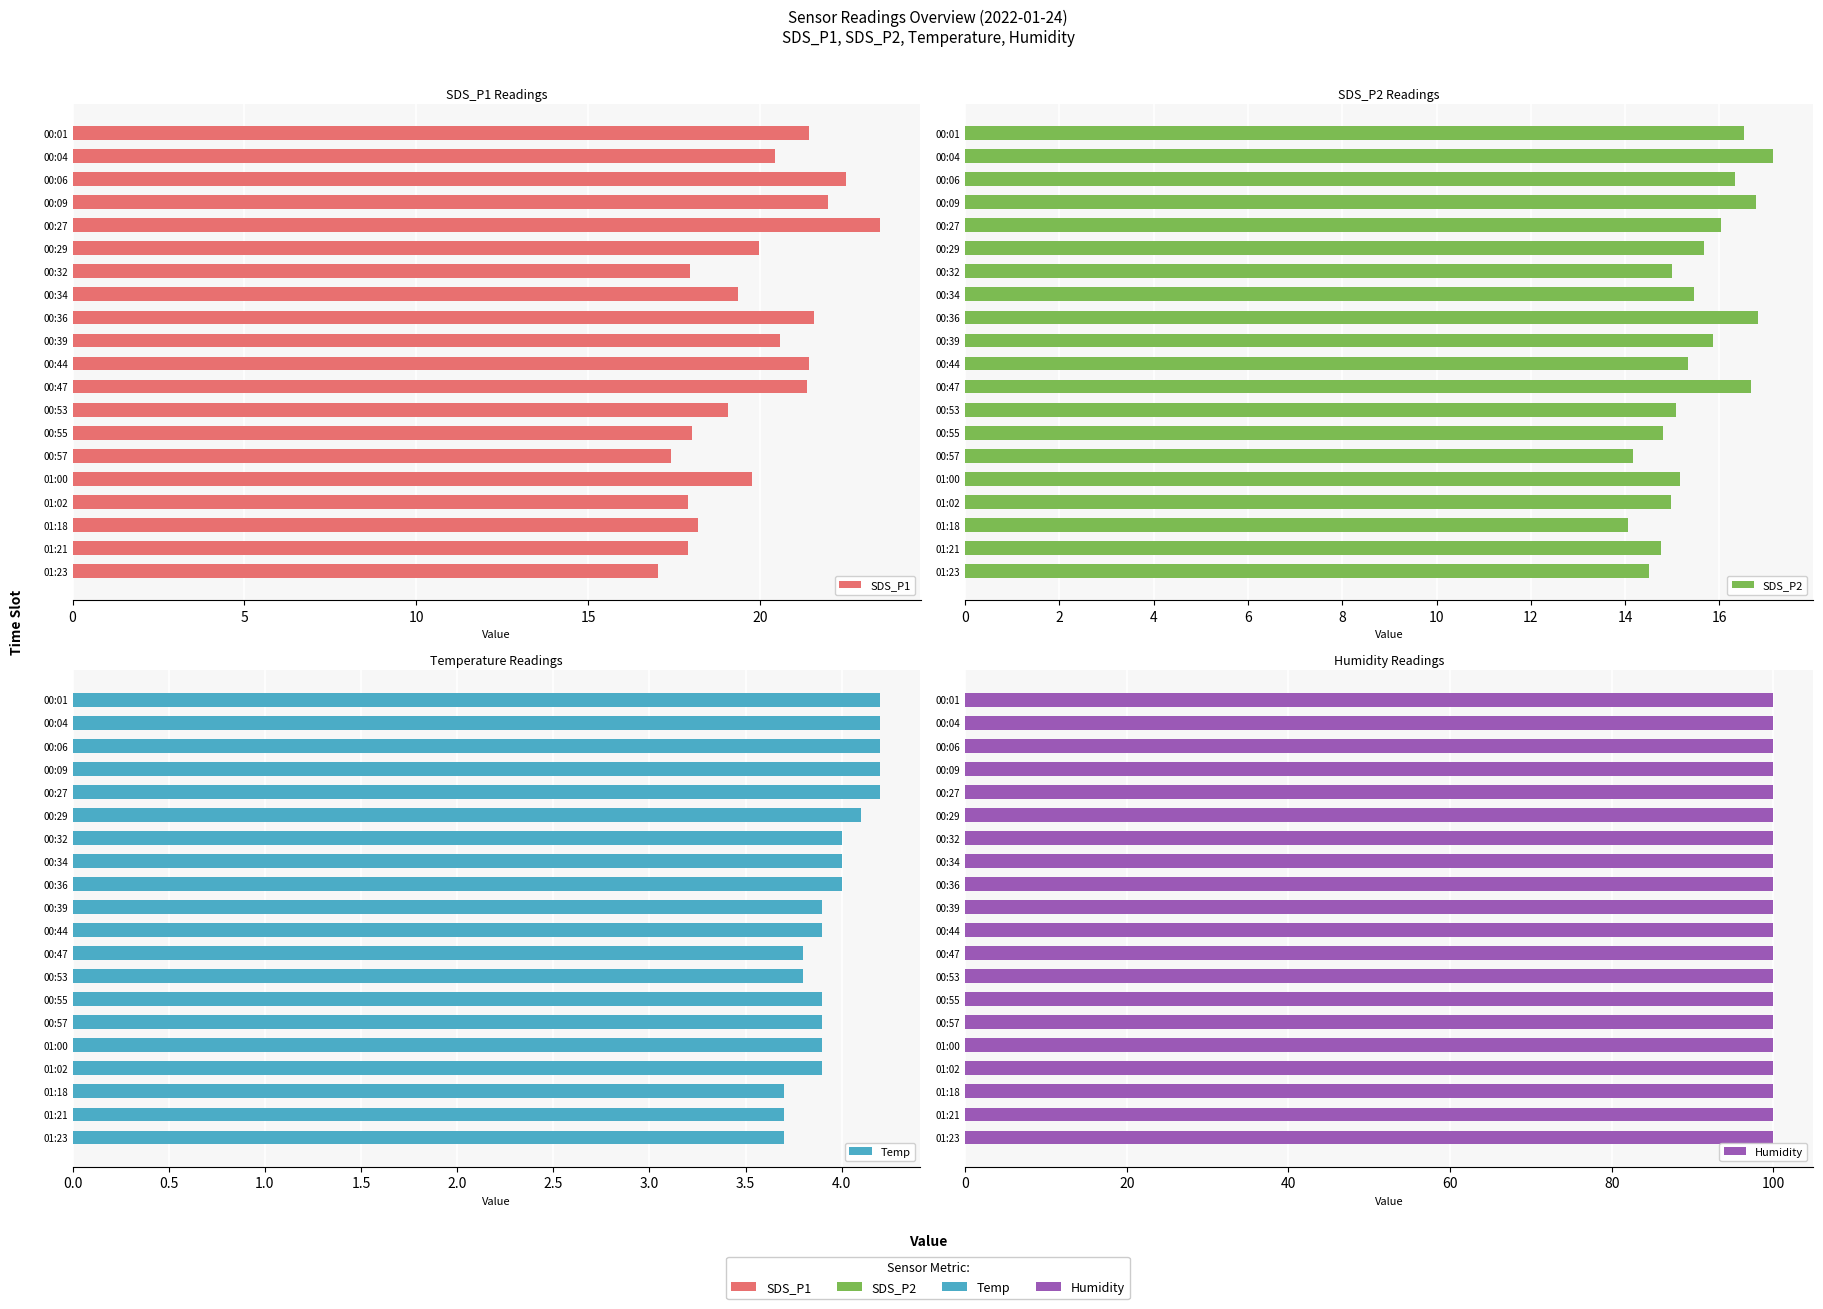

Is the value of Temp at 00:09 greater than the value of SDS_P2 at 01:18?

No